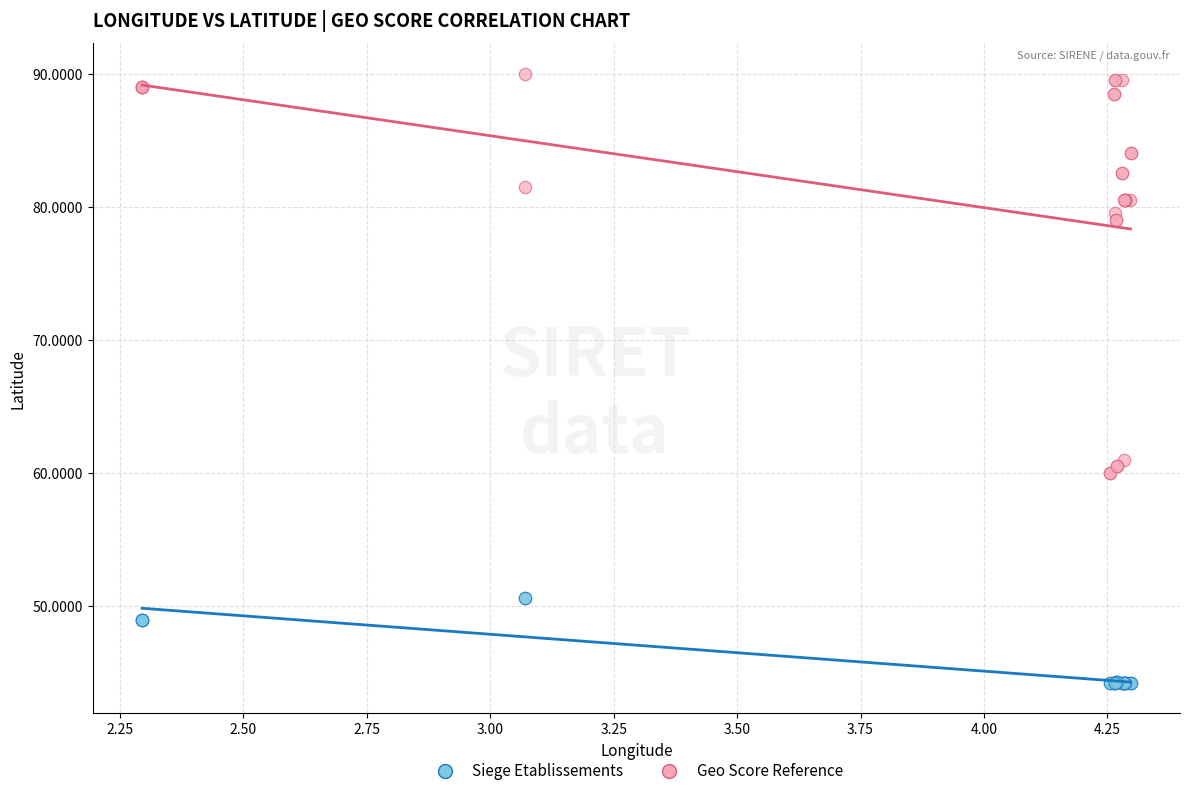

What are all the series names shown in the legend?

Siege Etablissements, Geo Score Reference